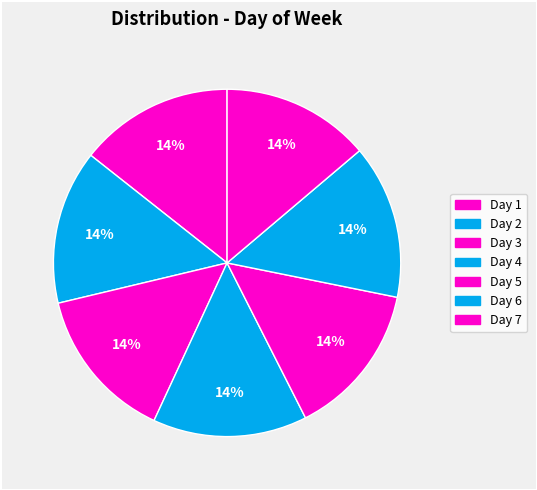

What is the smallest slice in the pie chart?

7